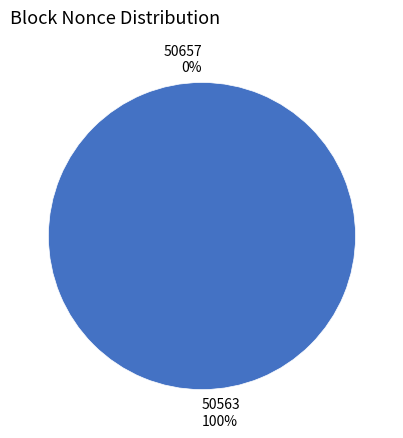

What is the smallest slice in the pie chart?

50657